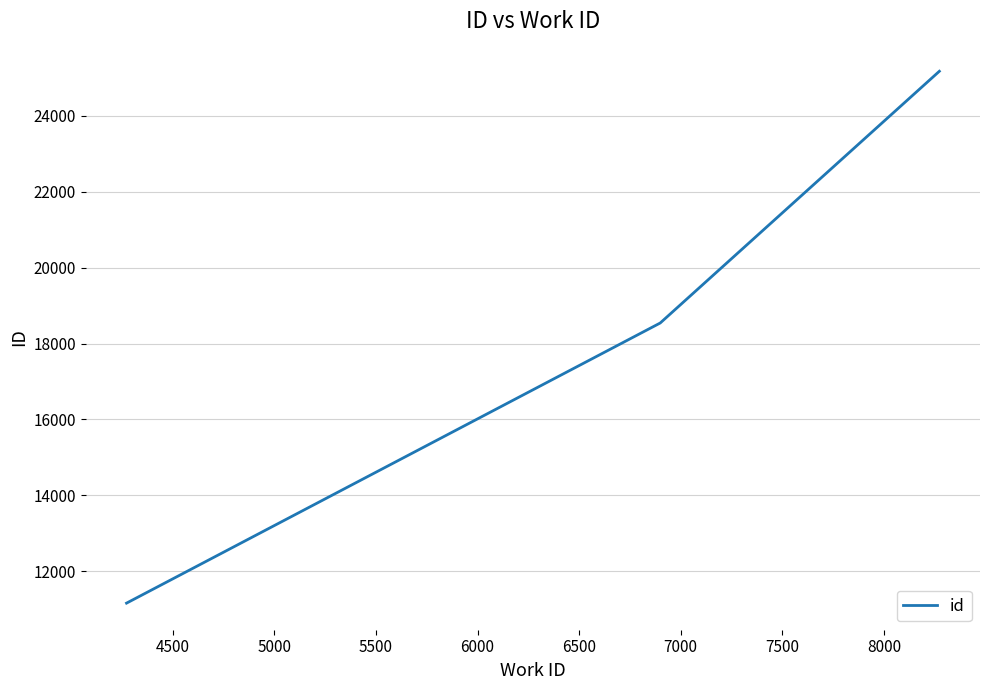

What is the minimum value shown in the chart?

11160